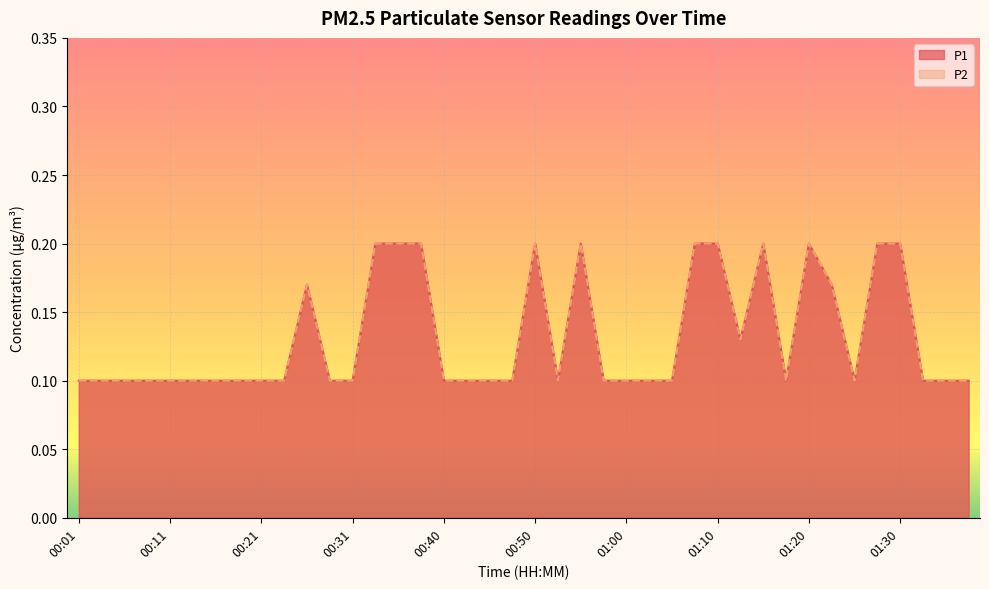

True or false: P2 and P1 intersect in this chart.

False